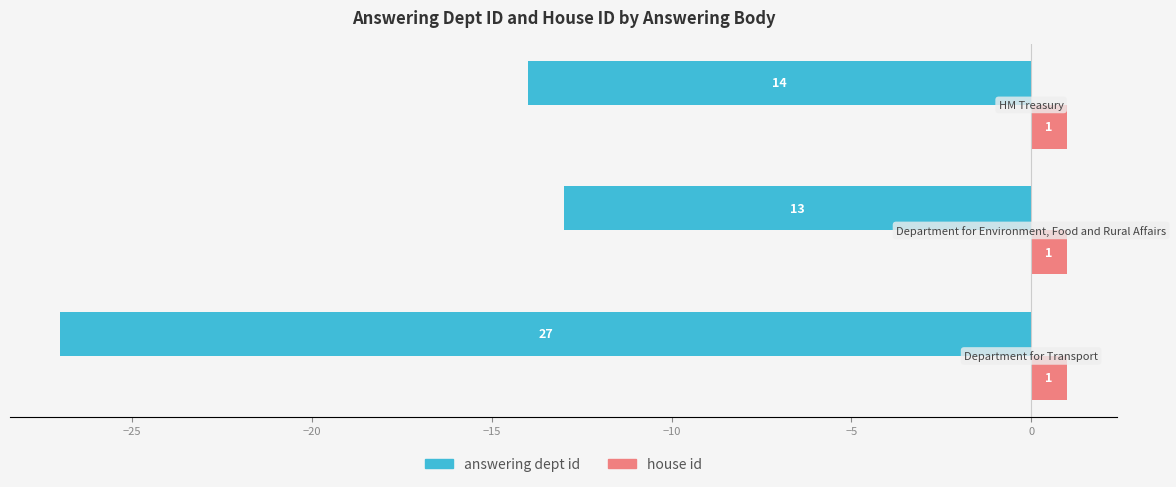

Which series has the largest total across all categories?

house id